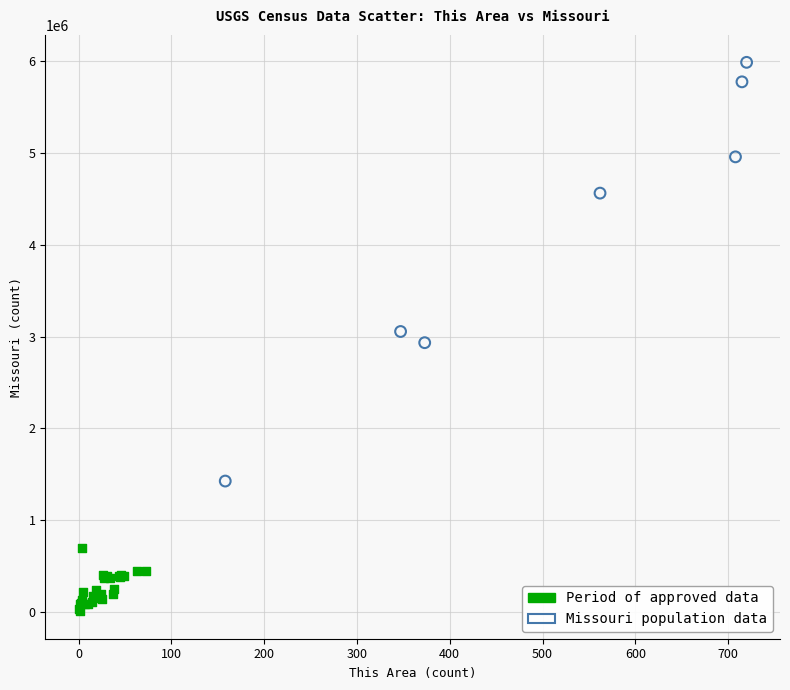

Which series contains the highest Y value?

Missouri population data